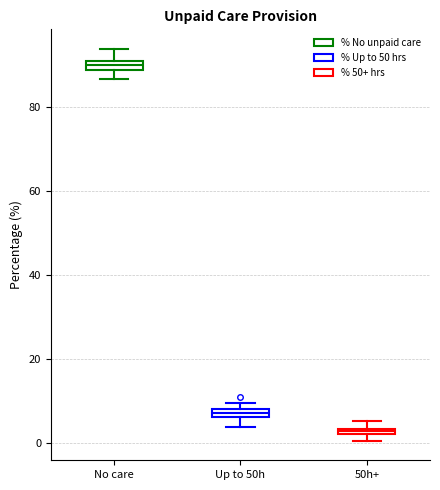

Which box's median line is the highest?

No care